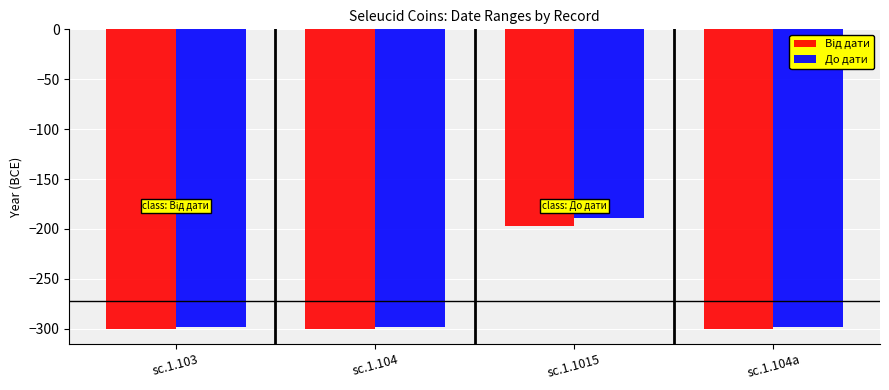

Which category has the highest value across all series?

sc.1.1015